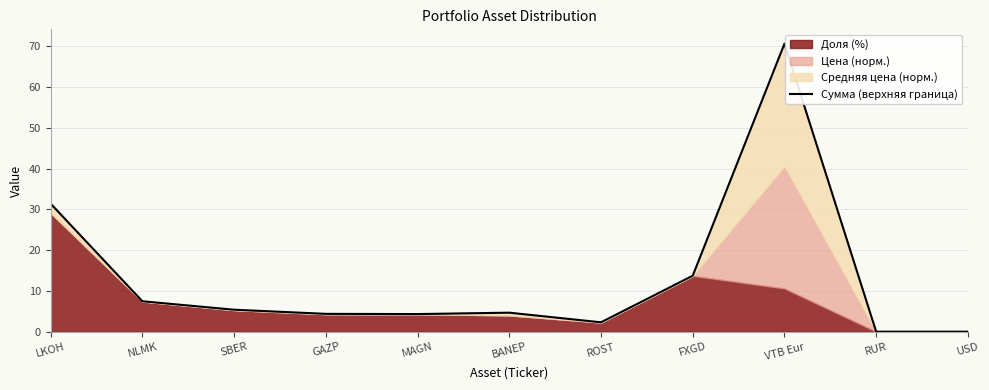

List the labels in order of value, largest first.

VTB Eur, LKOH, FXGD, NLMK, SBER, BANEP, GAZP, MAGN, ROST, USD, RUR